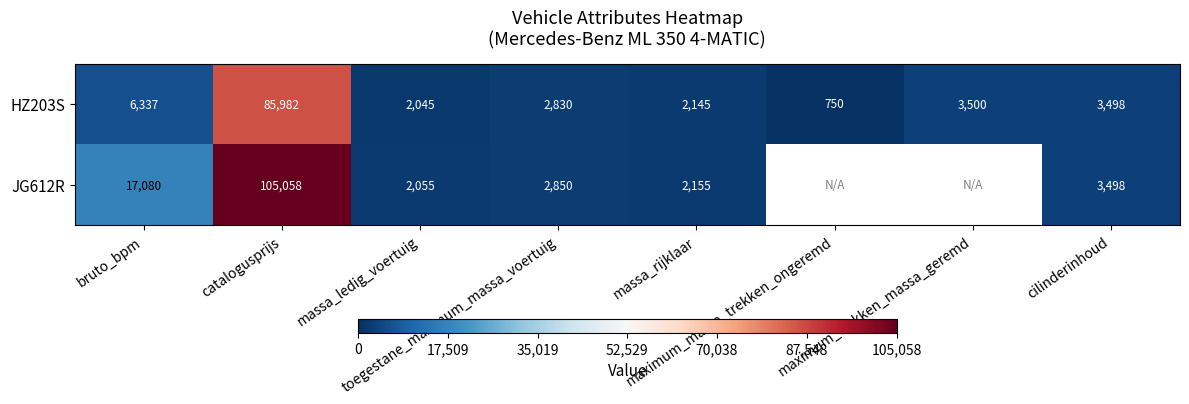

Between maximum_trekken_massa_geremd and maximum_massa_trekken_ongeremd, which is larger?

maximum_trekken_massa_geremd